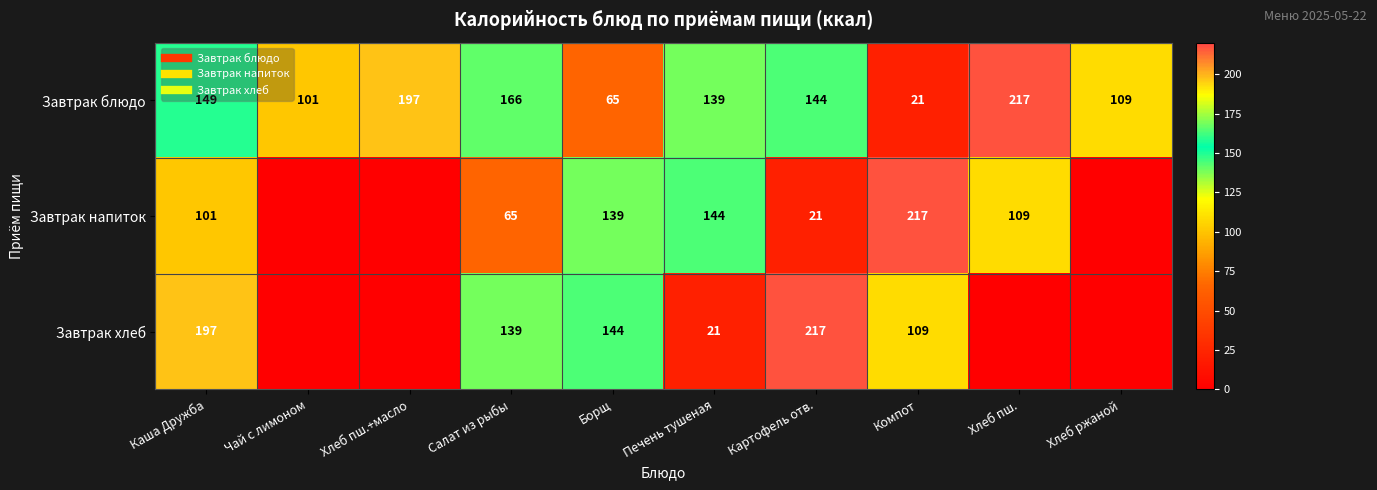

List the series in order of their peak value, highest first.

Завтрак блюдо, Завтрак напиток, Завтрак хлеб